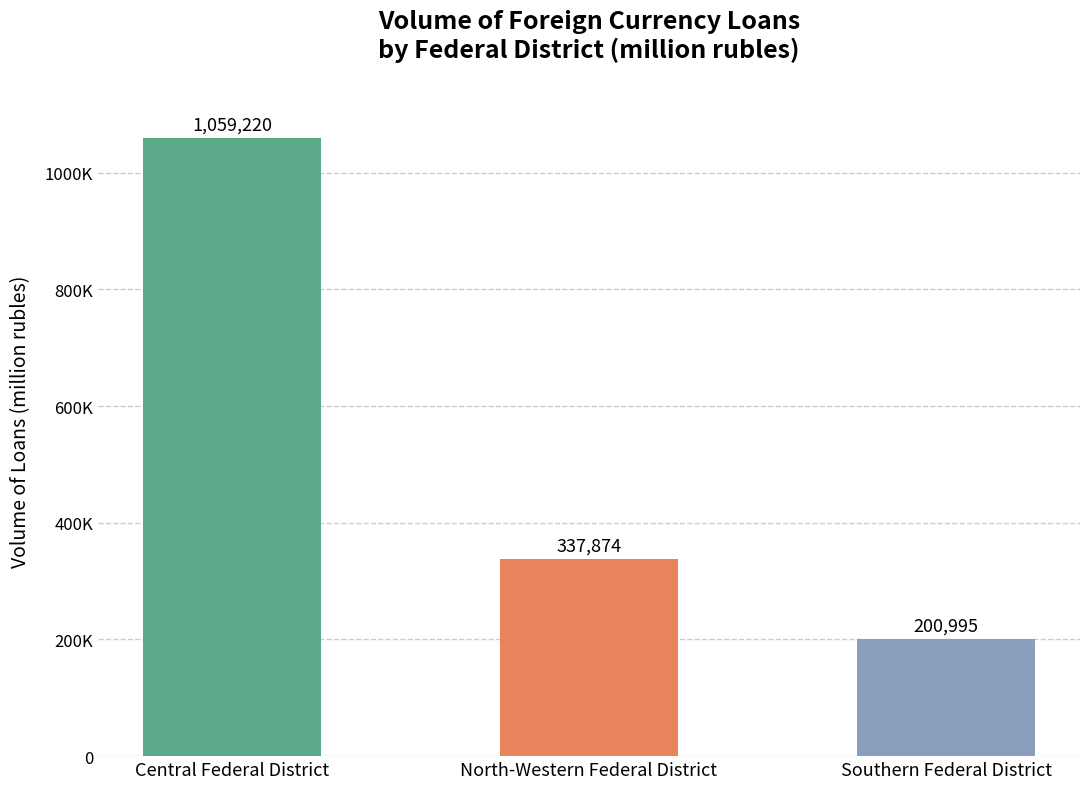

Does the chart contain any negative values?

No